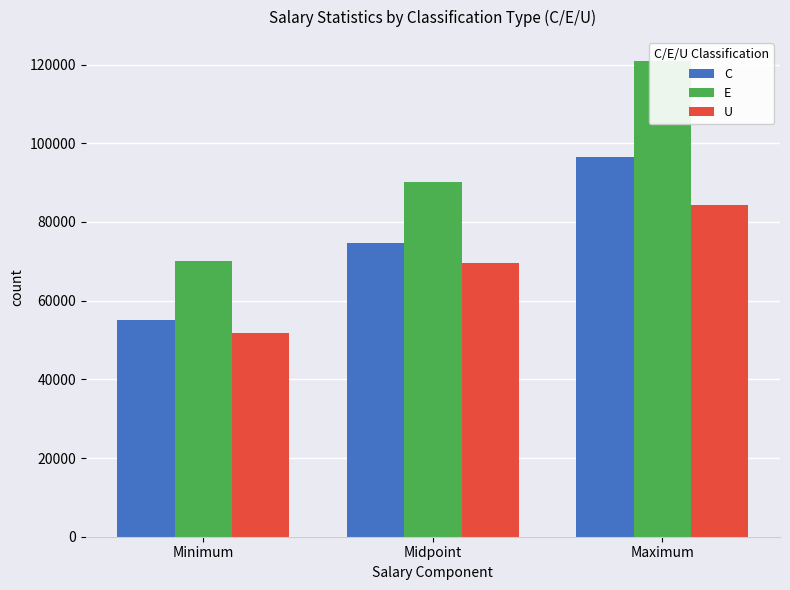

Where does the E series first go above 90042?

Maximum